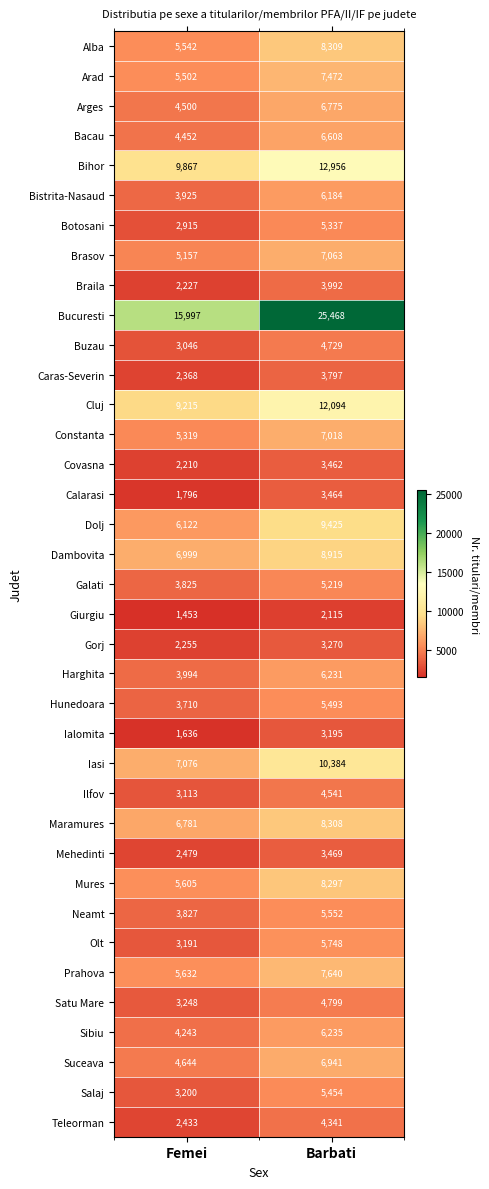

At which label is Hunedoara closest to 4601?

Femei